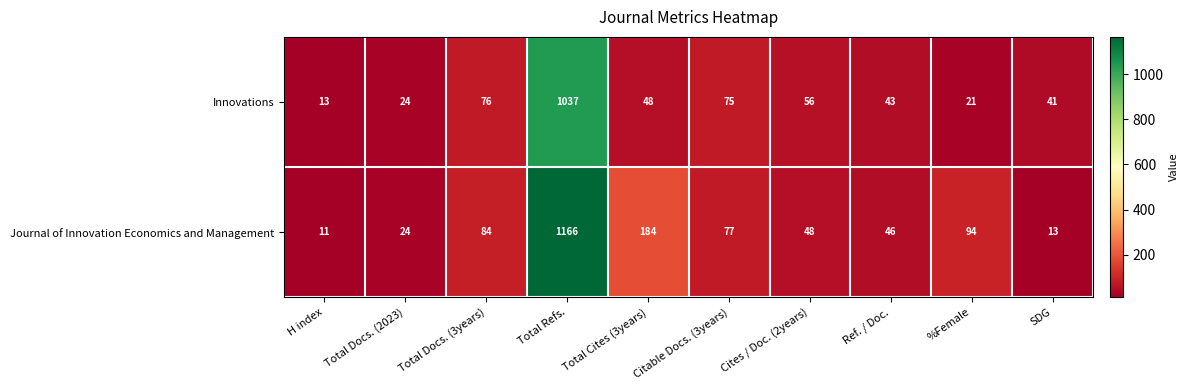

Which series has the largest total across all categories?

Journal of Innovation Economics and Management